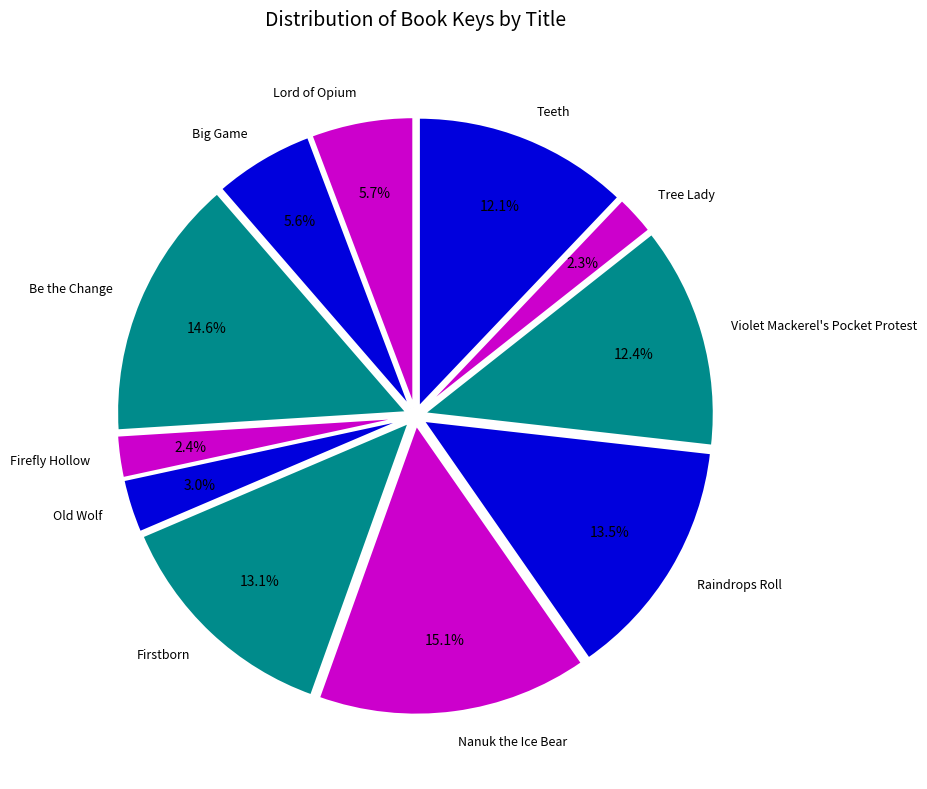

What percentage is the Violet Mackerel's Pocket Protest slice, to the nearest percent?

12%